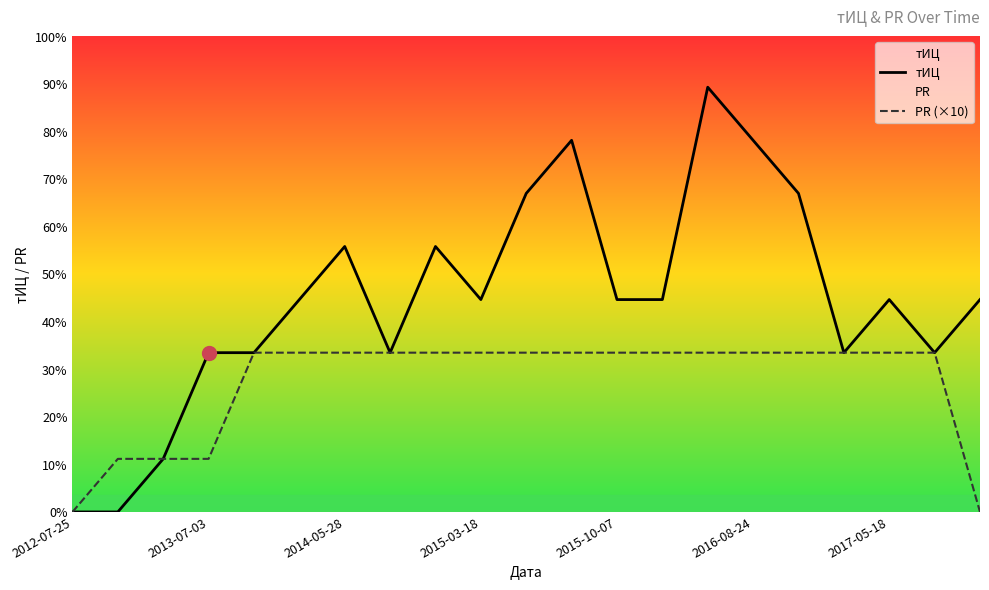

True or false: PR (×10) and тИЦ intersect in this chart.

False